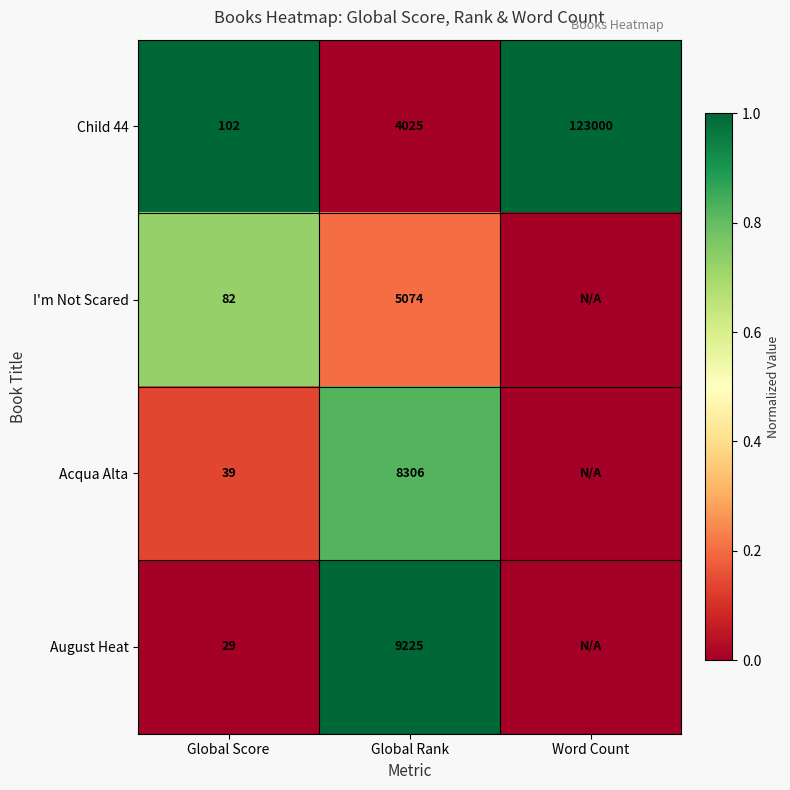

Read the Child 44 value at Word Count.

123000